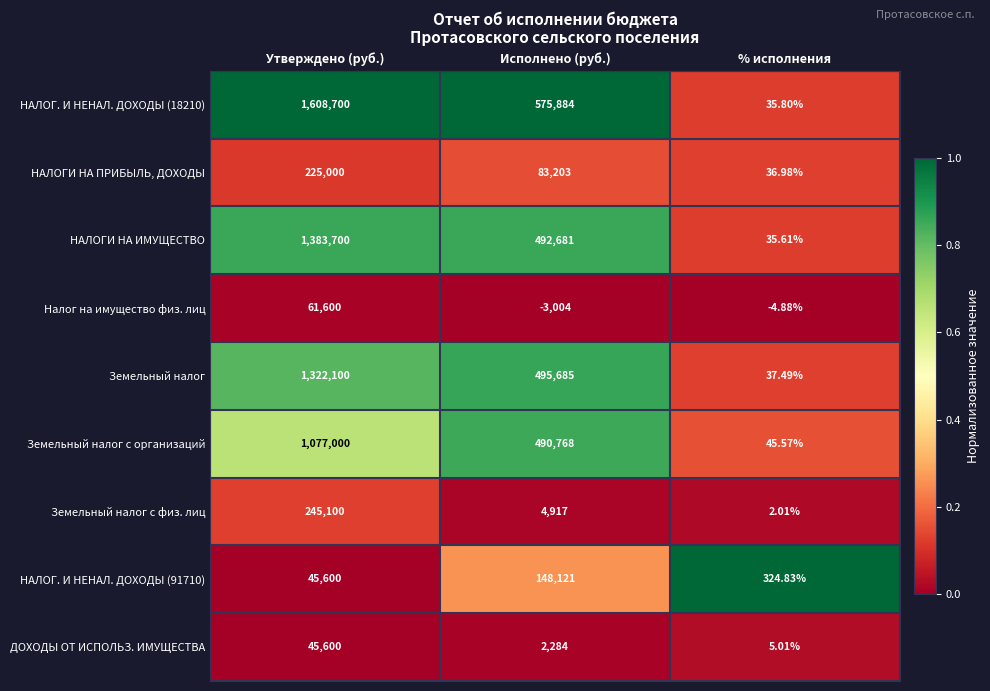

List the labels in order of Земельный налог с организаций value, largest first.

Утверждено (руб.), Исполнено (руб.), % исполнения